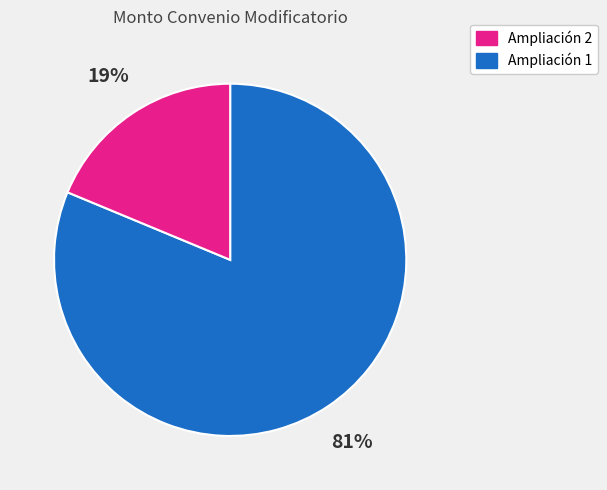

Does any single category account for the majority?

Yes